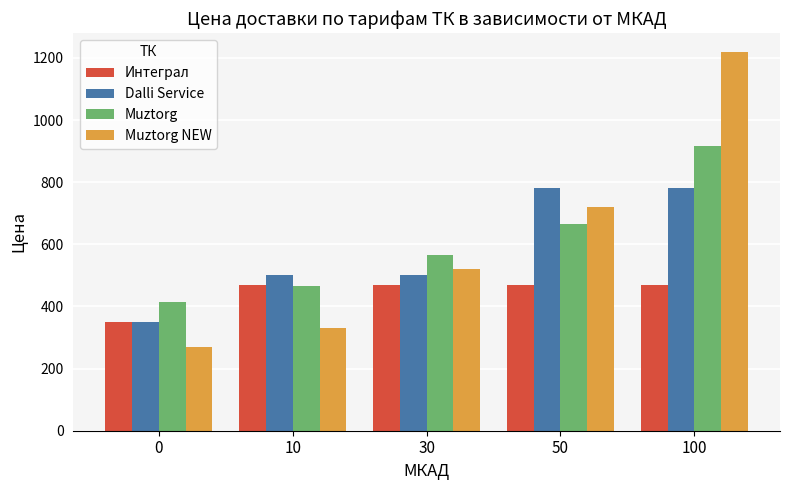

What is the difference between the maximum and minimum values in the Muztorg NEW series?

950